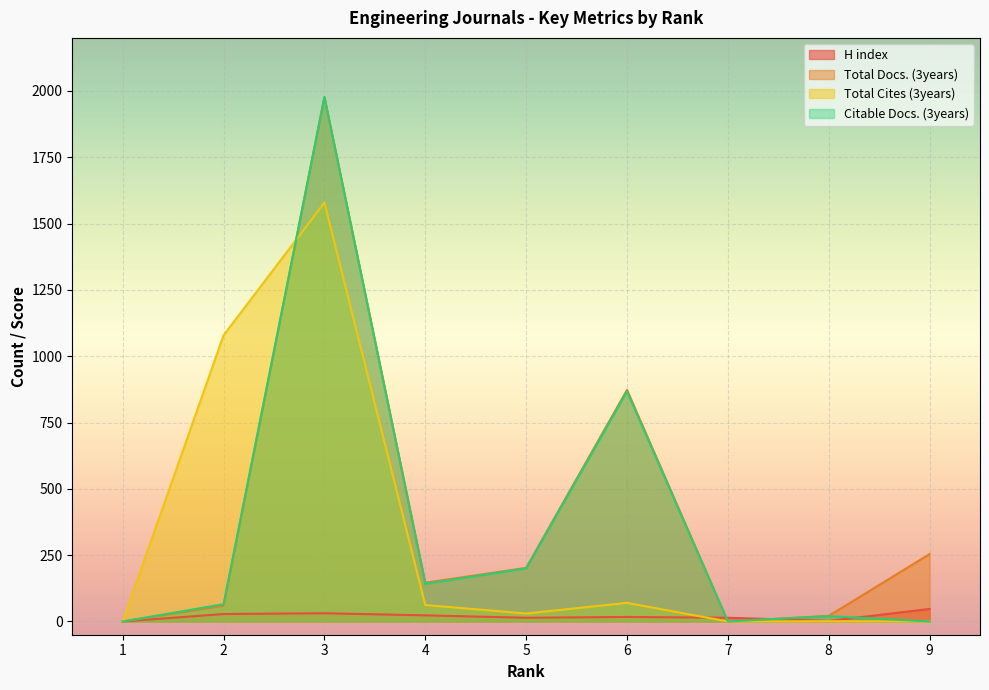

How many positive values does the Total Cites (3years) series have?

6